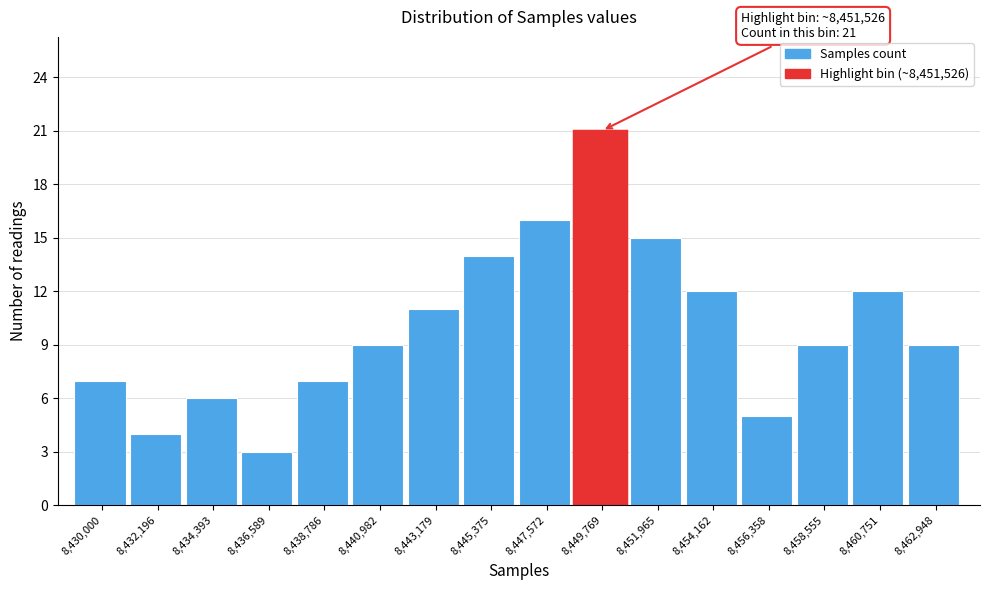

Reading right to left, what are all the values shown in this chart?

9	12	9	5	12	15	21	16	14	11	9	7	3	6	4	7